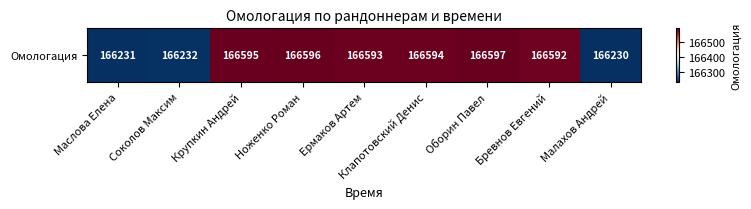

What is the sum of the values at Оборин Павел and Клапотовский Денис?

333191